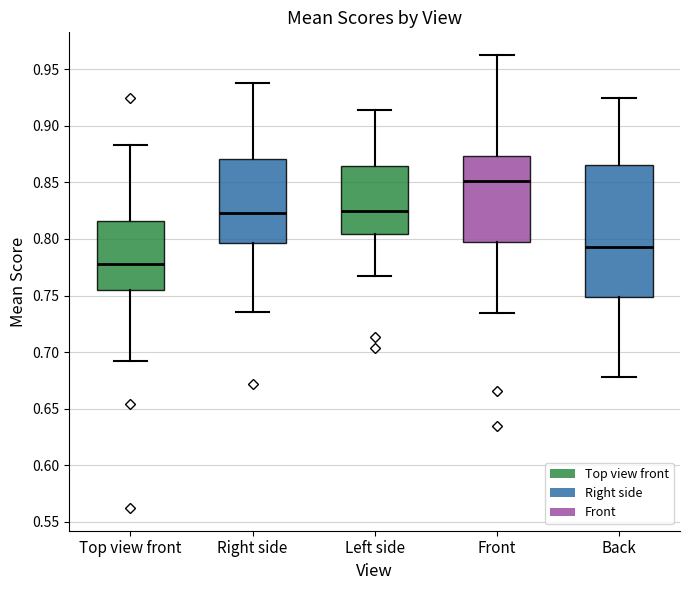

Reading left to right, read every box against the y-axis: the position of its median line, the range the box covers, and the ends of its whiskers. The values are not printed on the chart, so give them approximately, as read against the axis.

Top view front: median 0.780, box 0.755 to 0.815, whiskers 0.690 to 0.885
Right side: median 0.825, box 0.795 to 0.870, whiskers 0.735 to 0.935
Left side: median 0.825, box 0.805 to 0.865, whiskers 0.765 to 0.915
Front: median 0.850, box 0.800 to 0.875, whiskers 0.735 to 0.960
Back: median 0.790, box 0.750 to 0.865, whiskers 0.680 to 0.925